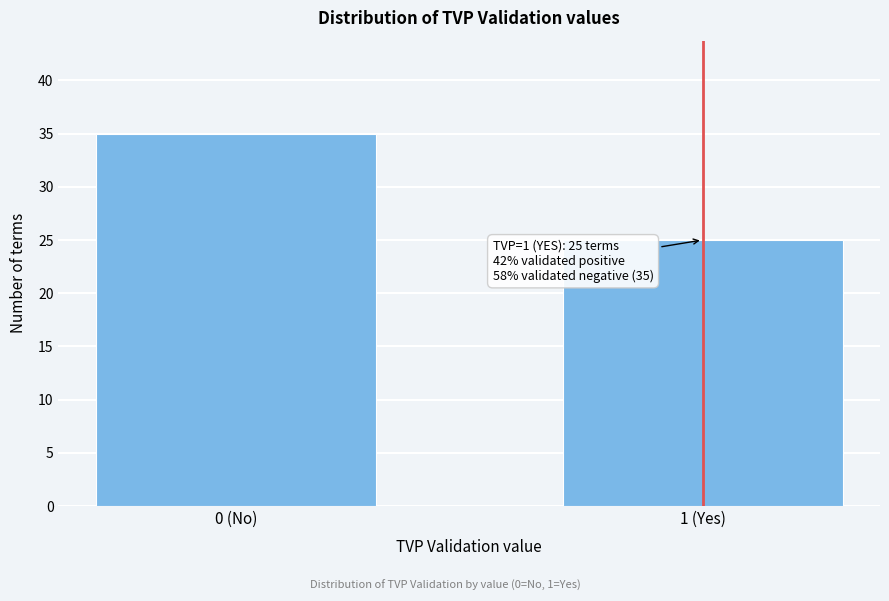

Reading left to right, transcribe all the data shown in this chart.

0 (No)=35	1 (Yes)=25